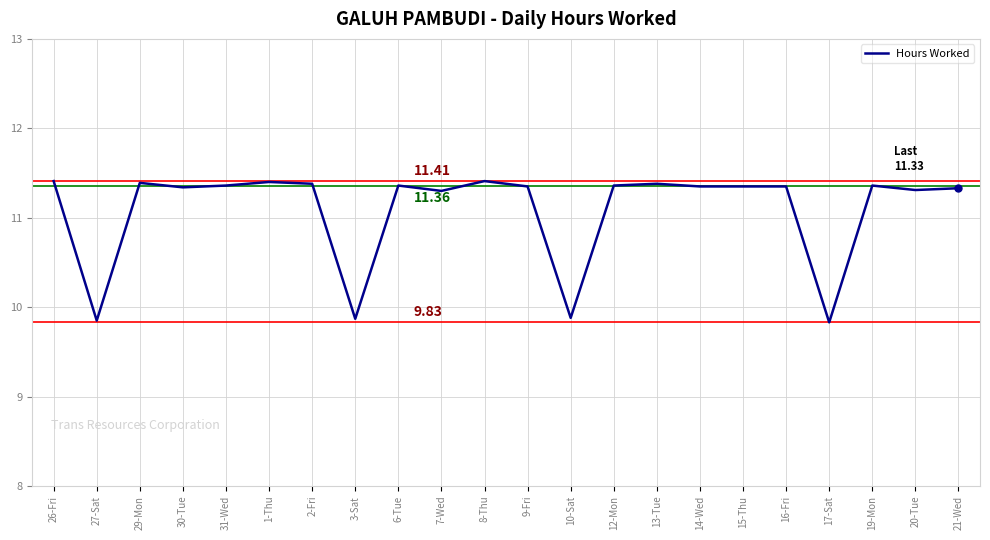

Between 9-Fri and 17-Sat, which is larger?

9-Fri